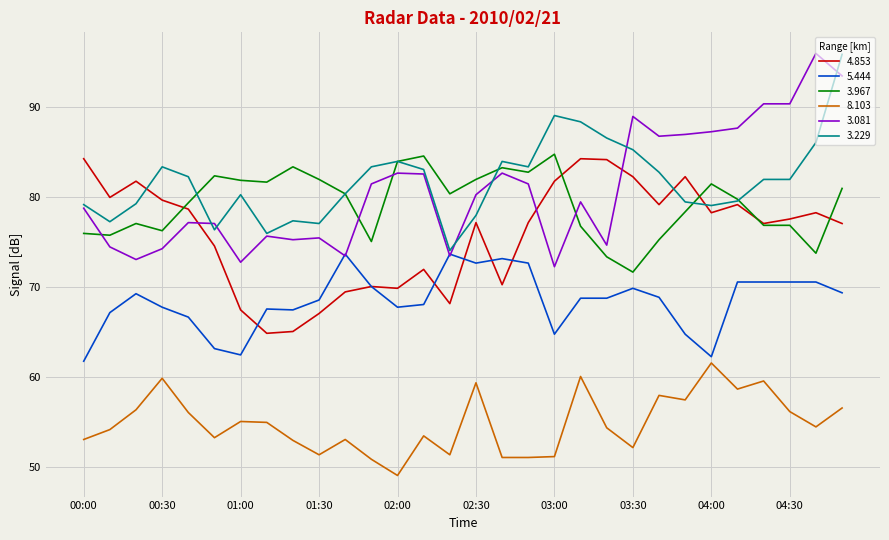

What is the highest value of the 5.444 series?

73.7